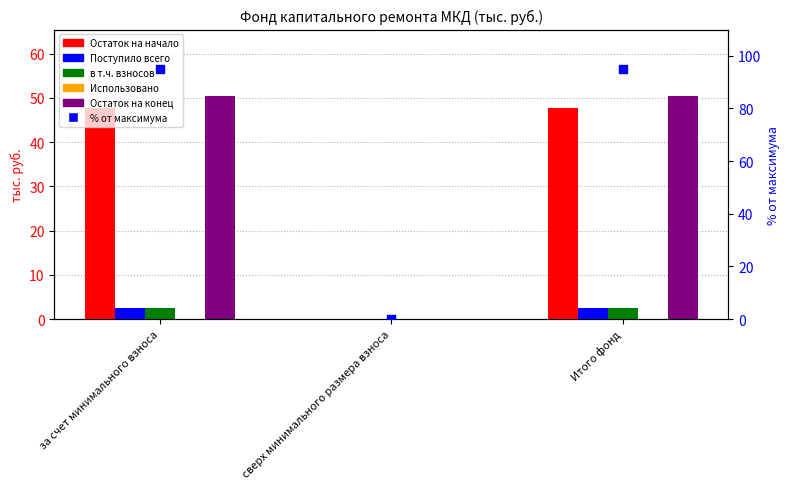

Which series contains the highest Y value?

% от максимума